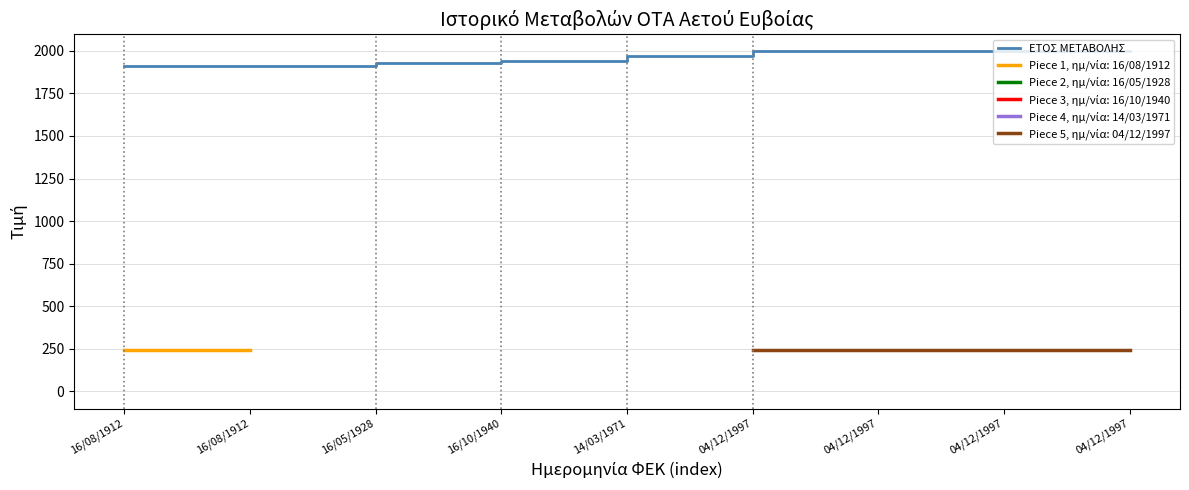

The value at 16/10/1940 is 2883. True or false?

False